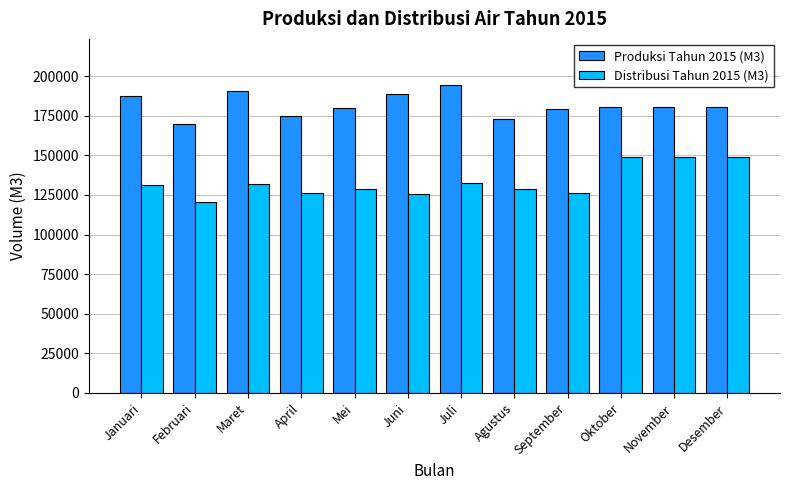

How many data points in Produksi Tahun 2015 (M3) are less than 180264?

5